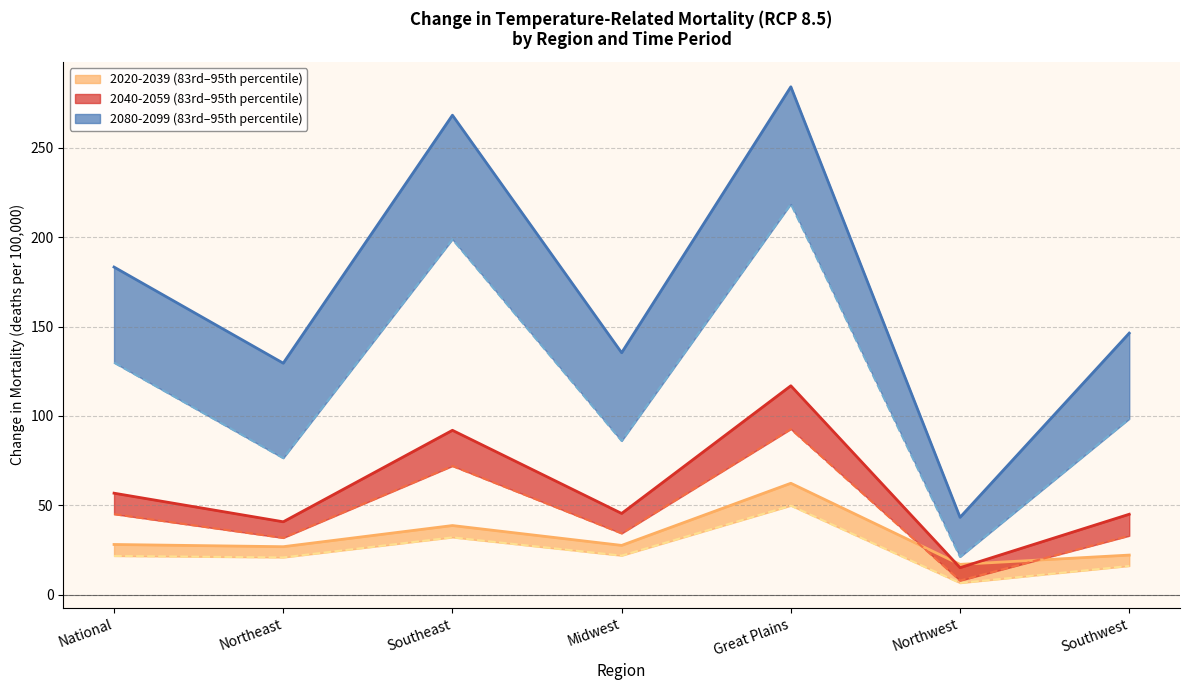

Reading right to left, what are all the values shown in this chart?

83rd (2020-2039): Southwest=16.1	Northwest=6.5	Great Plains=49.8	Midwest=21.8	Southeast=32.0	Northeast=20.8	National=21.7
95th (2020-2039): Southwest=22.1	Northwest=17.0	Great Plains=62.3	Midwest=27.6	Southeast=38.7	Northeast=26.8	National=28.1
83rd (2040-2059): Southwest=32.9	Northwest=7.9	Great Plains=92.6	Midwest=34.3	Southeast=72.0	Northeast=31.8	National=45.0
95th (2040-2059): Southwest=45.0	Northwest=15.1	Great Plains=116.9	Midwest=45.4	Southeast=92.0	Northeast=40.8	National=56.8
83rd (2080-2099): Southwest=98.4	Northwest=21.1	Great Plains=218.5	Midwest=86.0	Southeast=198.8	Northeast=76.4	National=129.8
95th (2080-2099): Southwest=146.3	Northwest=43.3	Great Plains=284.1	Midwest=135.3	Southeast=268.2	Northeast=129.5	National=183.3